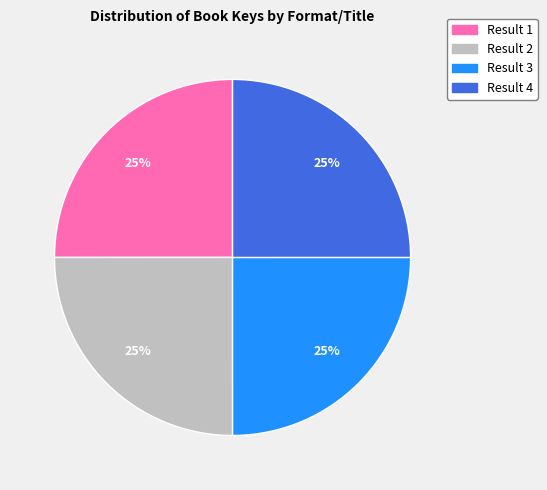

How many segments does this pie chart have?

4